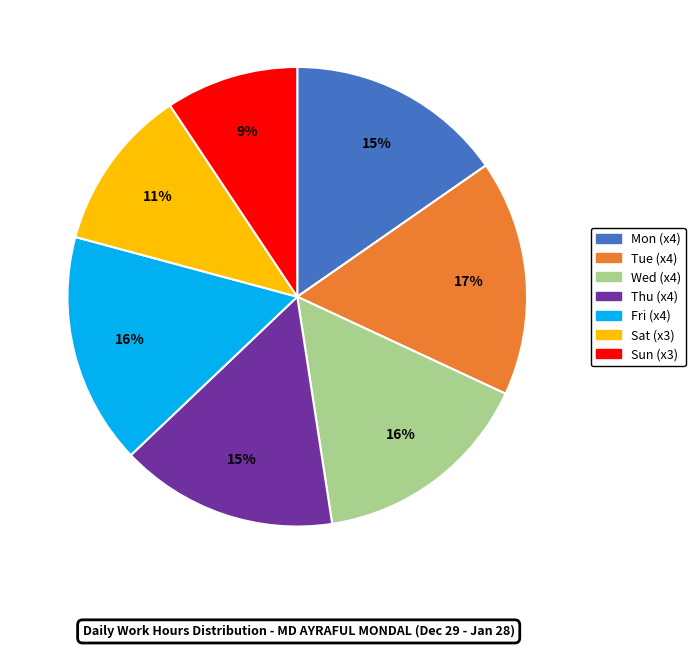

Do Sat (x3) and Fri (x4) together represent more than half of the pie?

No